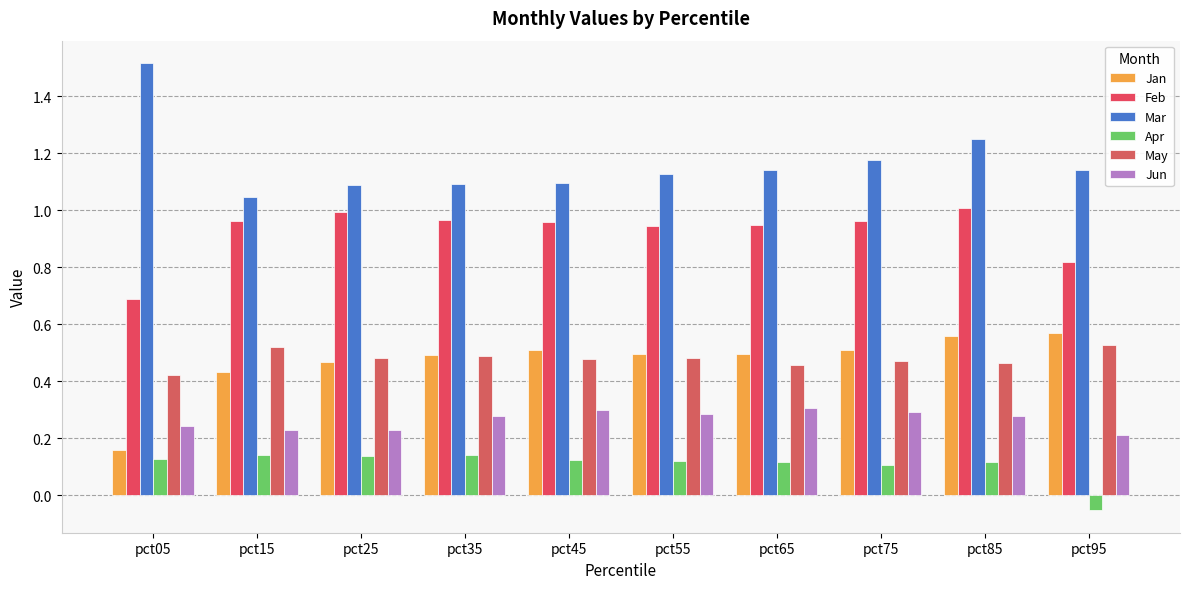

What are all the series names shown in the legend?

Jan, Feb, Mar, Apr, May, Jun